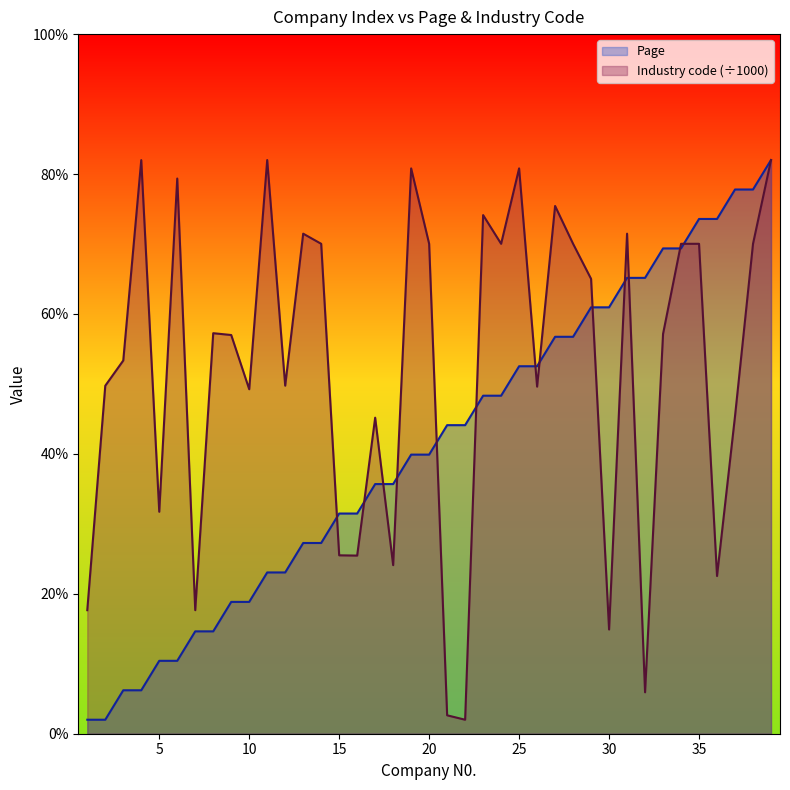

How many times do Industry code and Page cross each other?

13